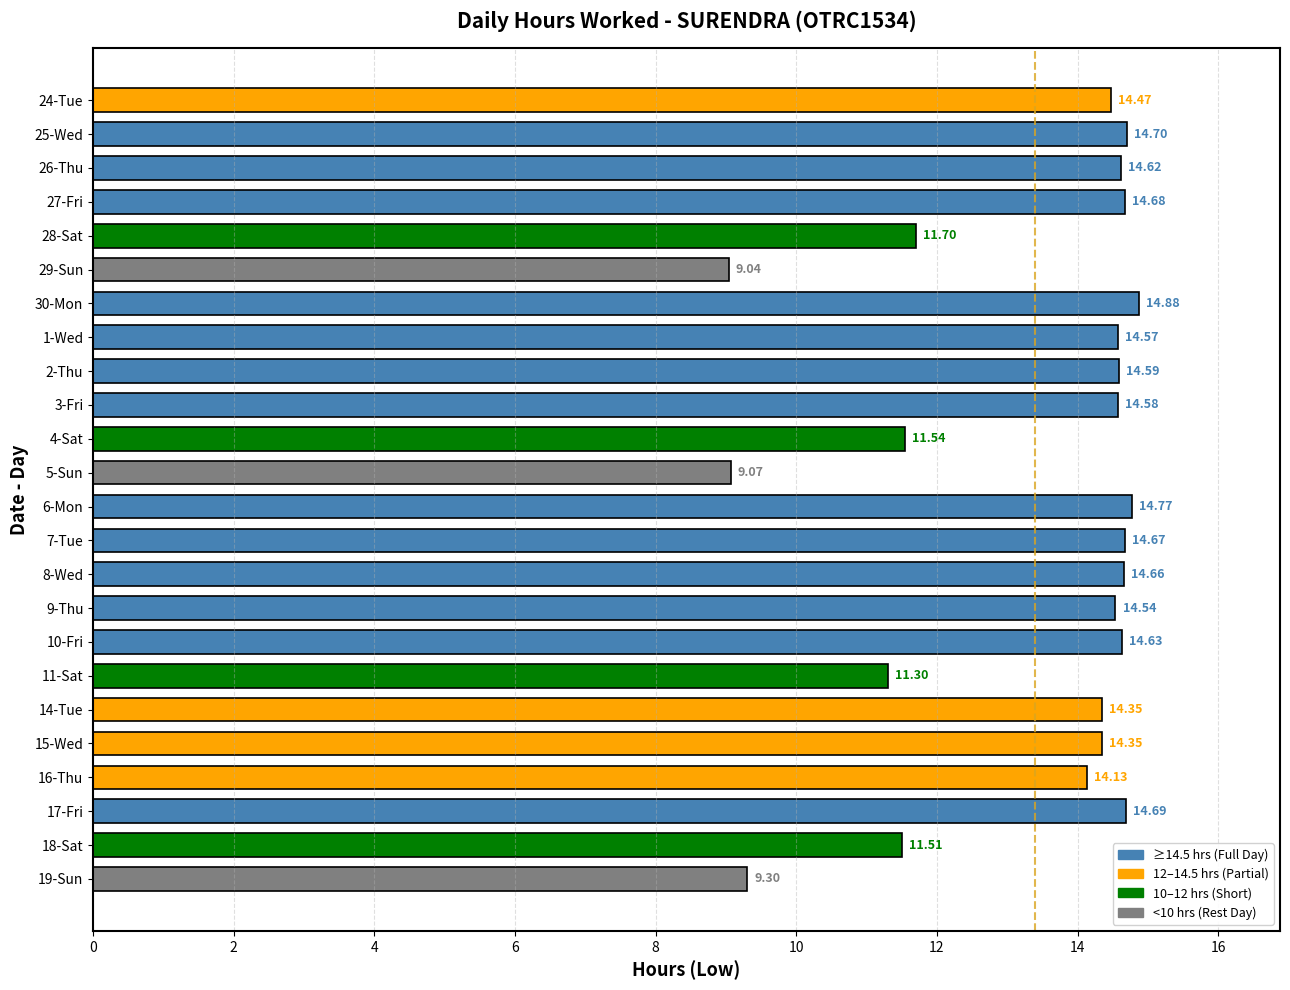

How many values exceed 14?

17